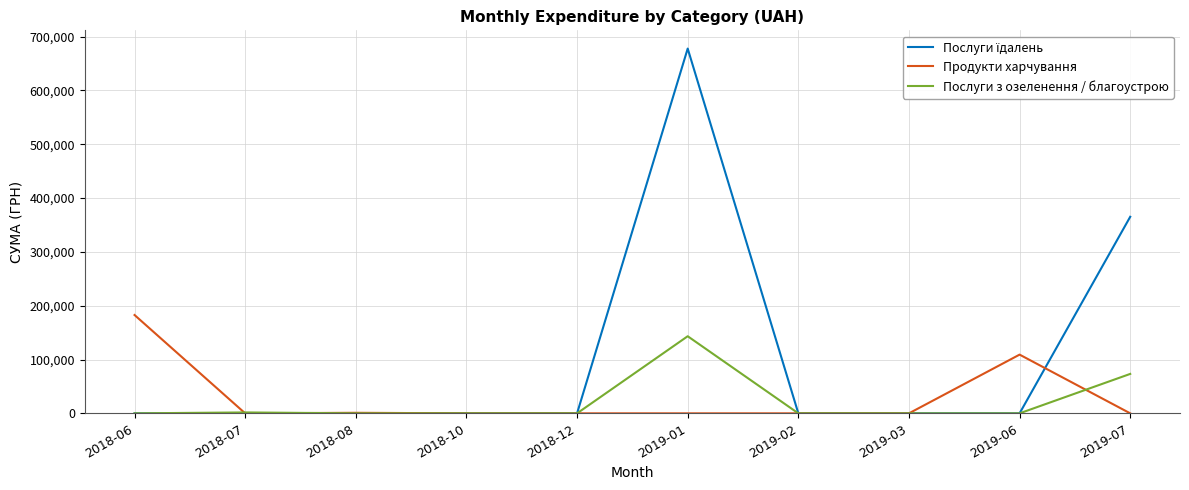

Does the chart have visible grid lines?

Yes